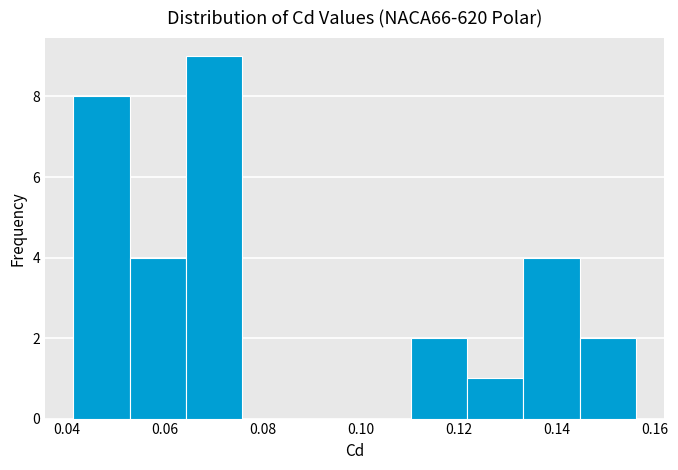

Reading left to right, transcribe this chart: for each bar, give the range it covers on the x-axis and its height. Neither the bar edges nor the heights are printed on the chart, so give them approximately, as read against the axes.

0.042 to 0.052: 8
0.052 to 0.064: 4
0.064 to 0.076: 9
0.076 to 0.088: 0
0.088 to 0.098: 0
0.098 to 0.110: 0
0.110 to 0.122: 2
0.122 to 0.134: 1
0.134 to 0.144: 4
0.144 to 0.156: 2